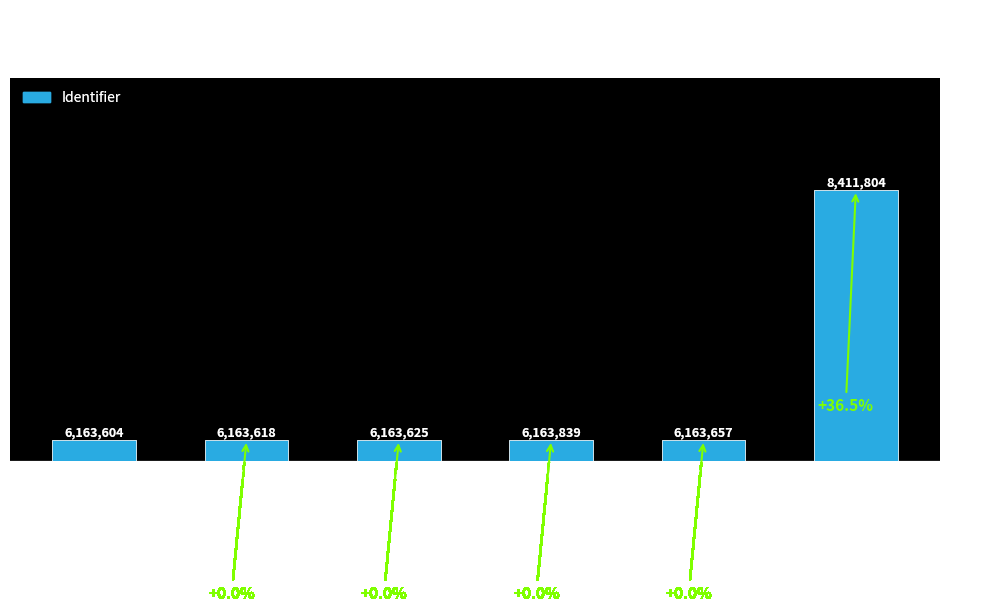

Are the bars horizontal?

No